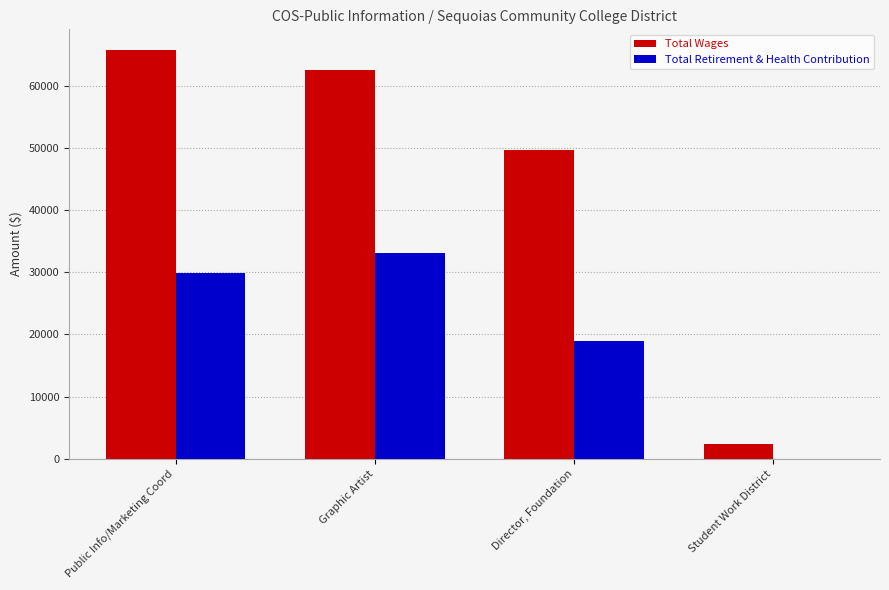

Is the value of Total Wages at Student Work District greater than the value of Total Retirement & Health Contribution at Student Work District?

Yes